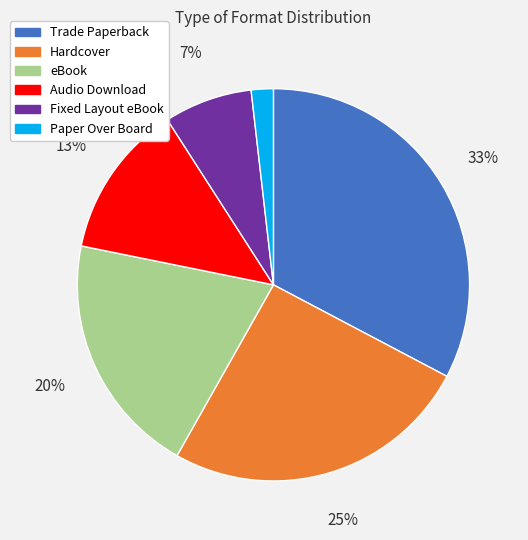

Between Audio Download and Trade Paperback, which is larger?

Trade Paperback